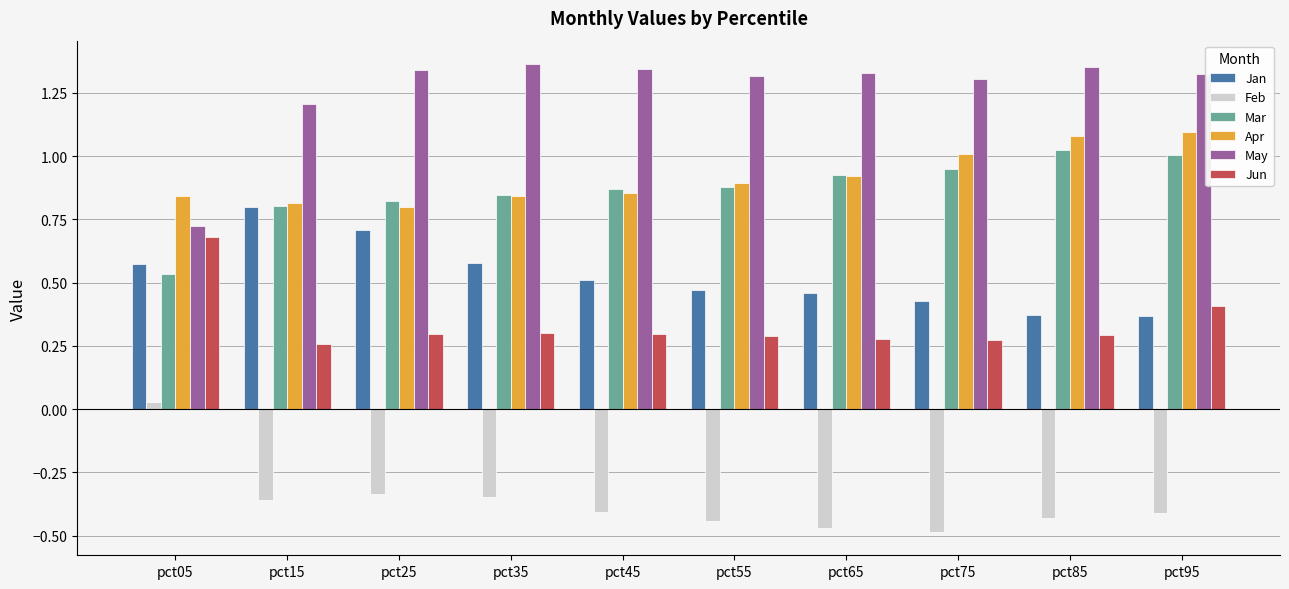

Is it true that Feb equals -0.1 at pct25?

False